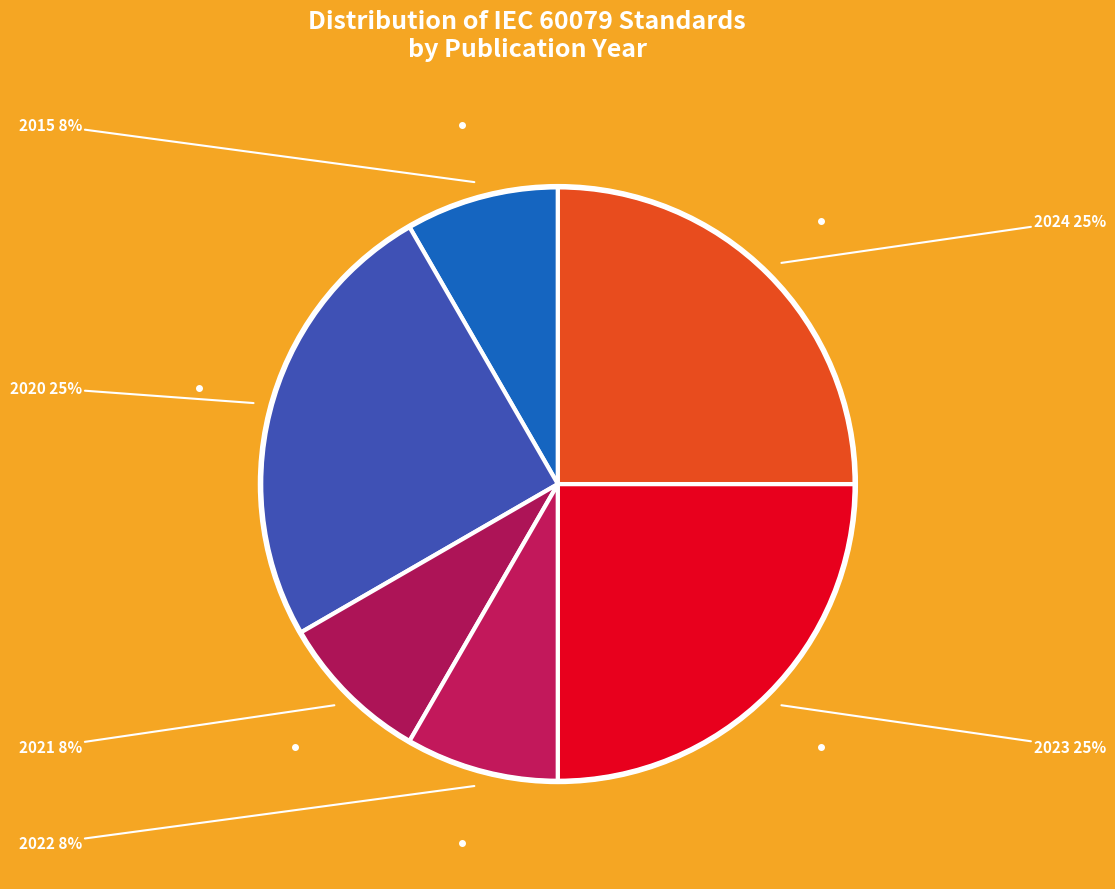

Does any single category account for the majority?

No